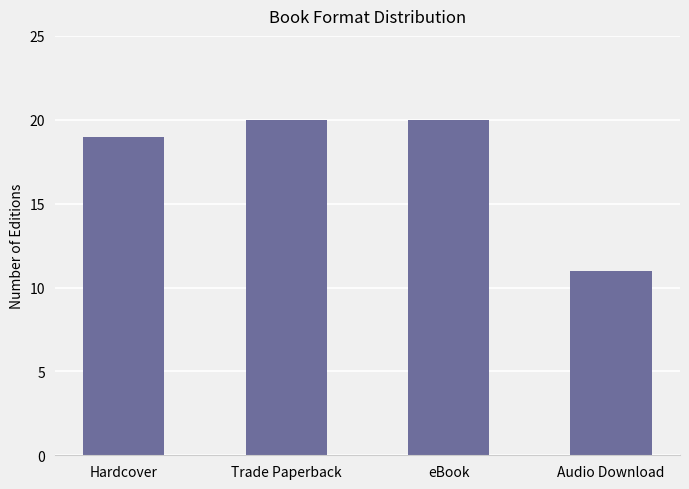

Reading left to right, extract all data points from this chart.

19	20	20	11